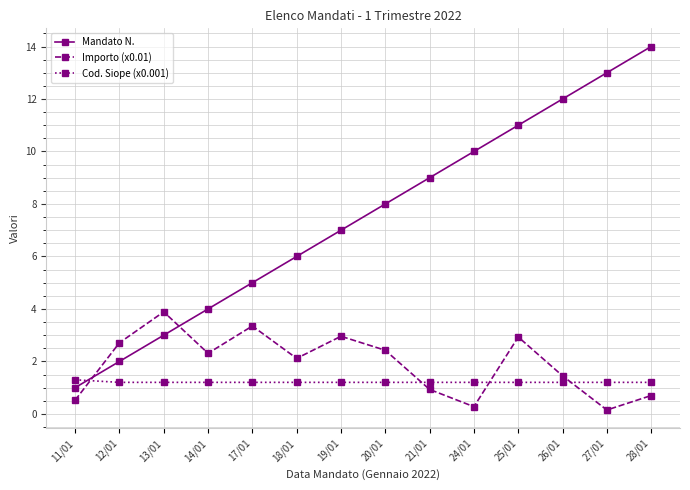

At which label is Importo (x0.01) closest to 2?

18/01